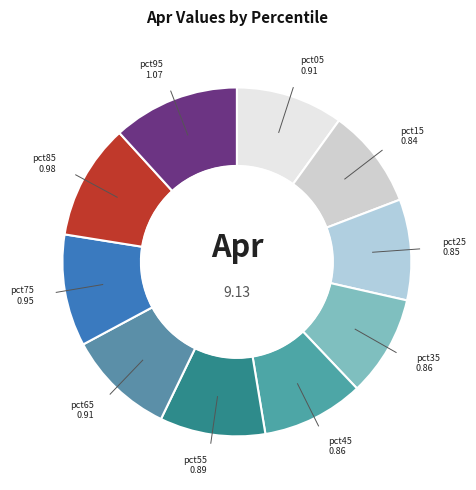

What is the largest slice in the pie chart?

pct95